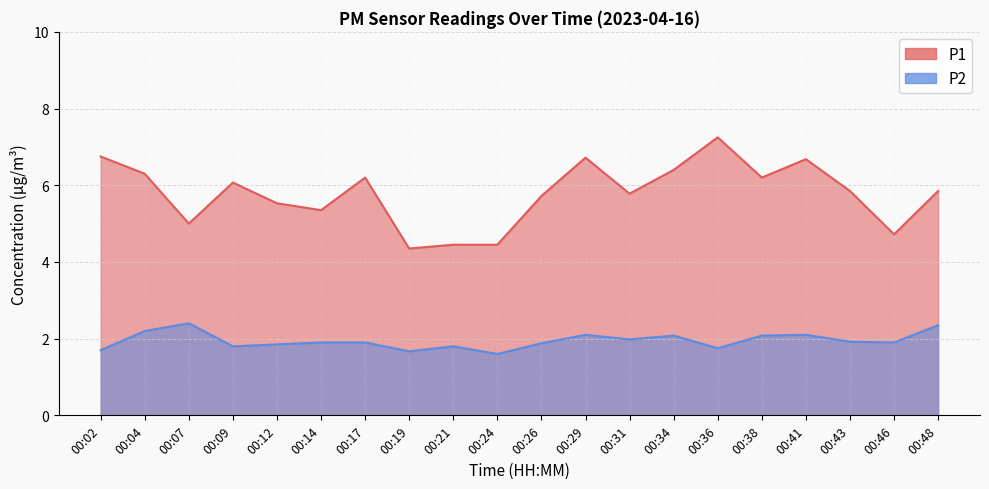

What is the value of the P2 point at the 10th from the left?

1.6